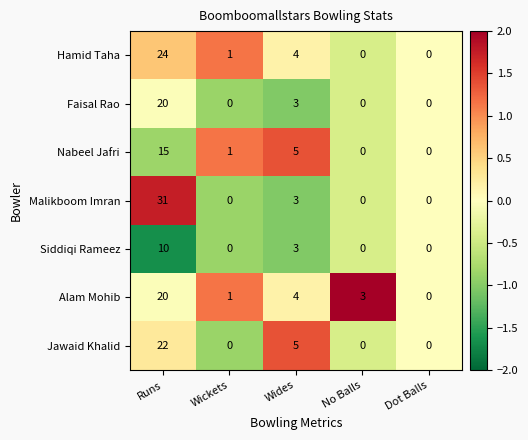

At which category is the sum across all series the highest?

Runs